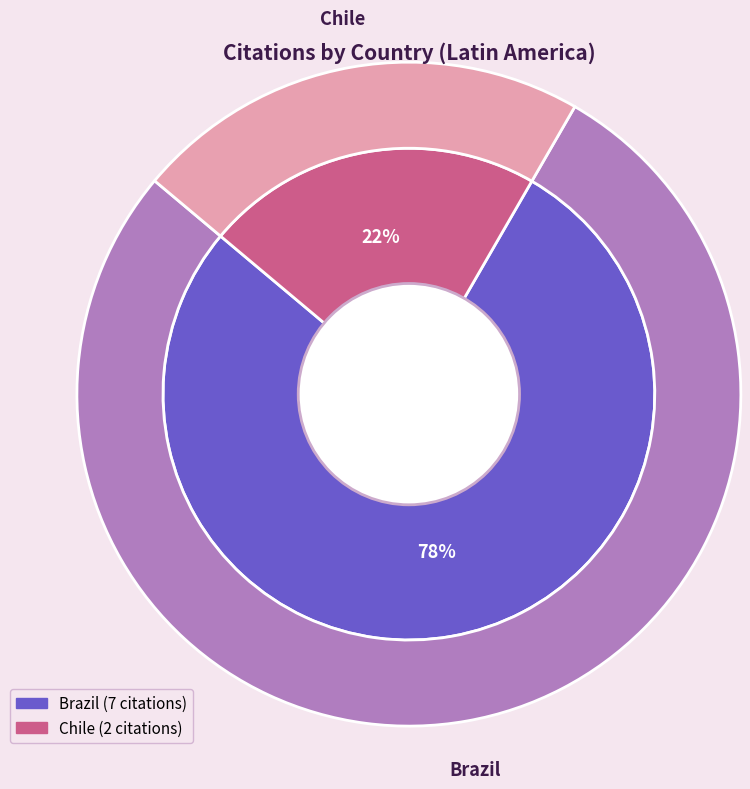

True or false: Chile accounts for 22% of the total.

True